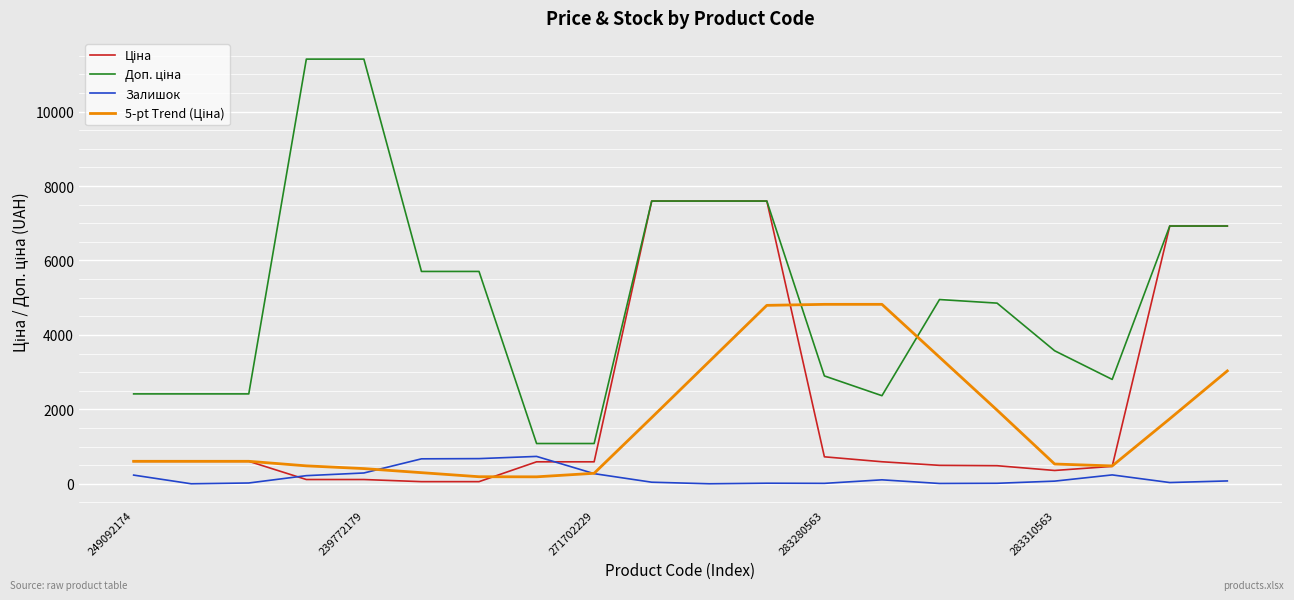

What is the greatest value displayed?

11410.0